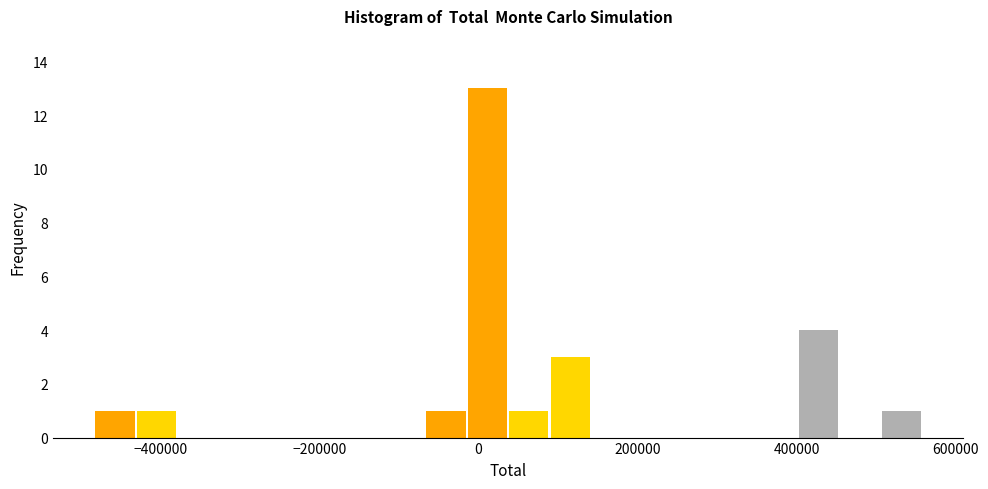

Read against the x-axis, roughly where is the centre of the tallest bar?

20000